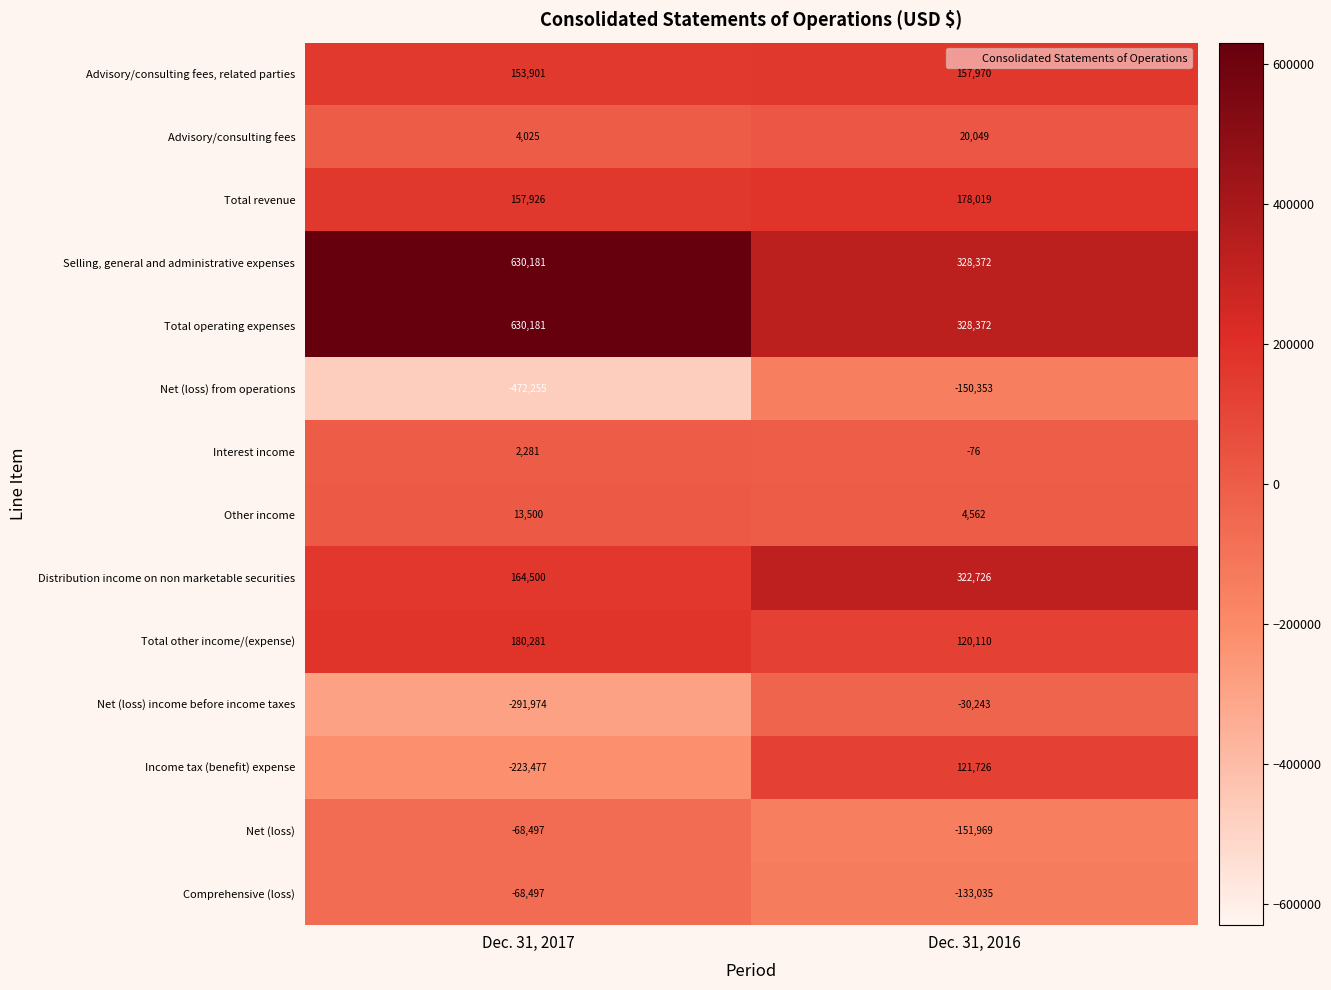

Which series has the largest range (max minus min)?

Income tax (benefit) expense